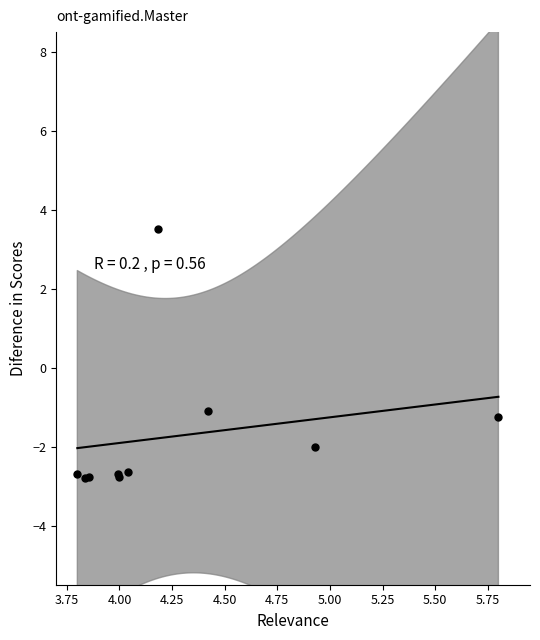

What Y value in the scatter plot is closest to 0?

-1.1